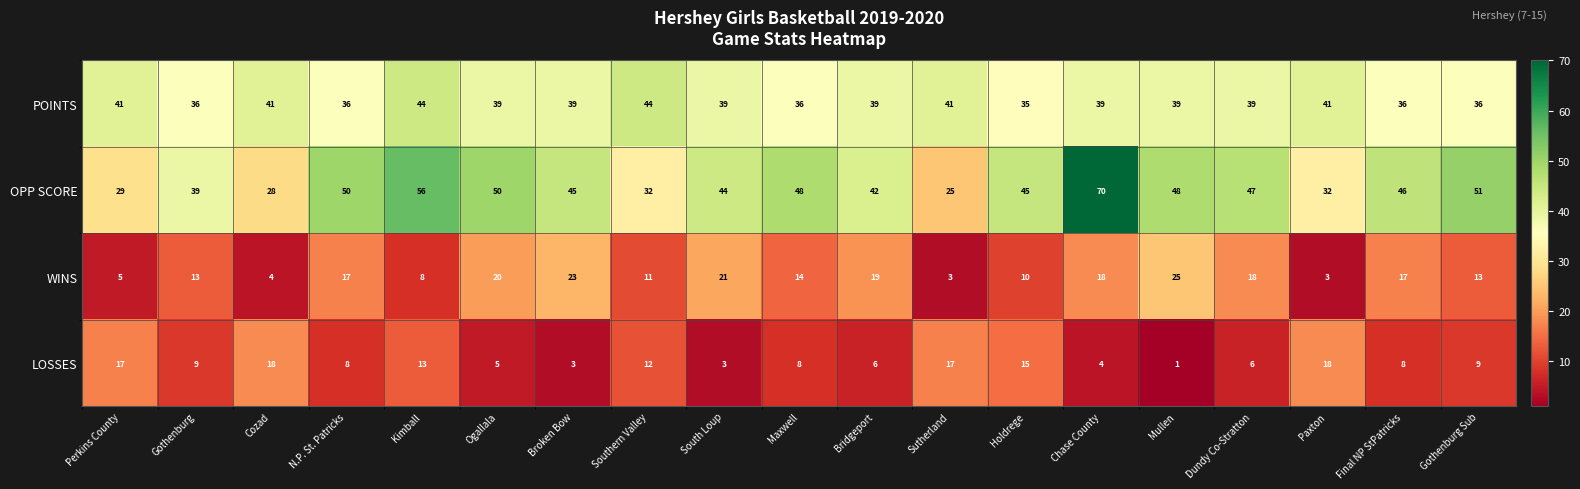

The value of POINTS at Final NP StPatricks is 7. True or false?

False